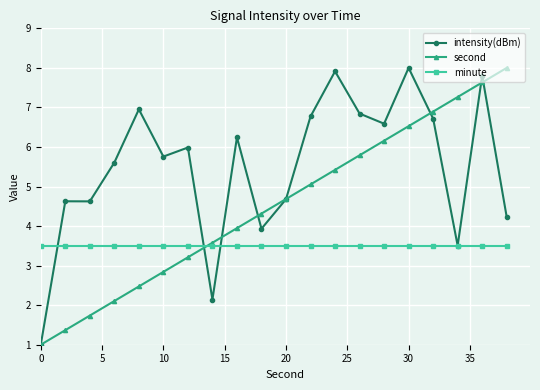

What is the greatest value displayed?

8.0